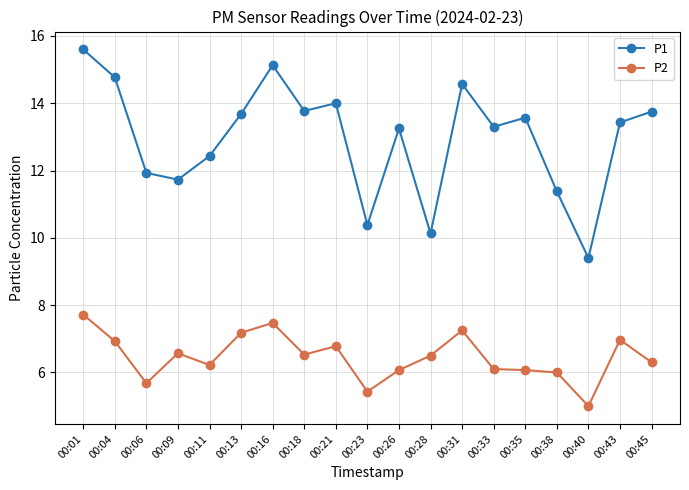

Which series has the largest range (max minus min)?

P1